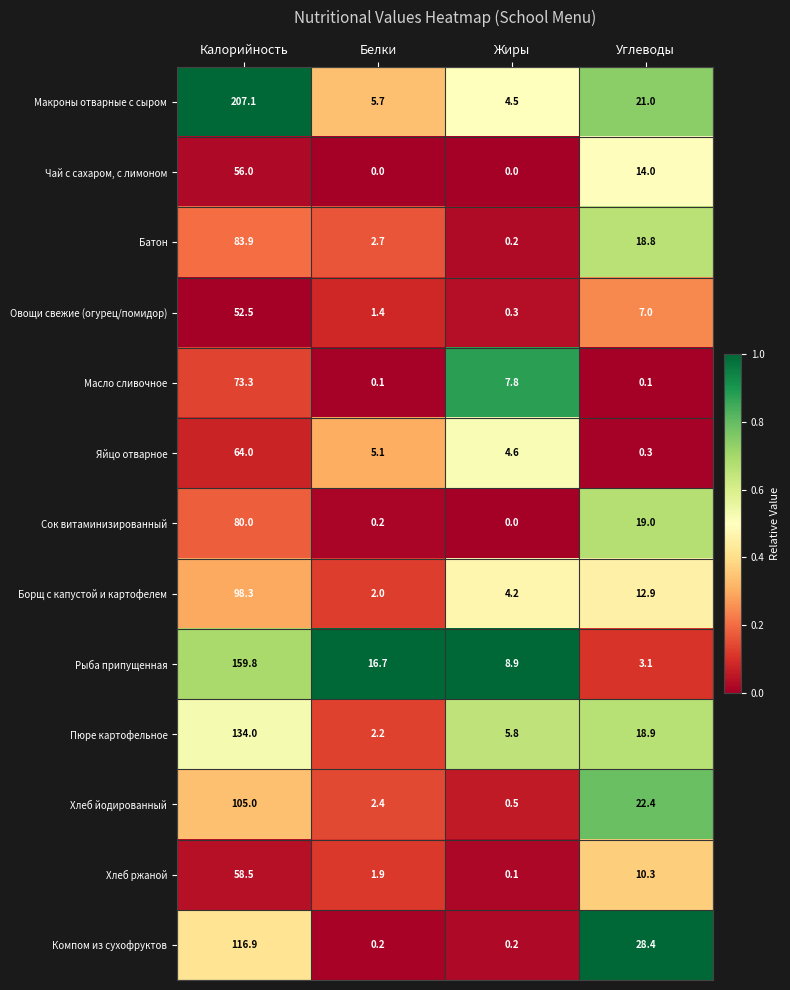

At which label does Рыба припущенная first exceed 16?

Калорийность